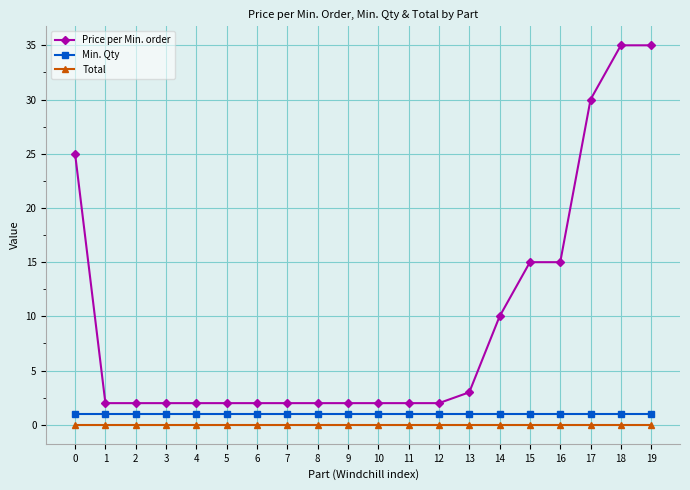

Reading left to right, extract all data points from this chart.

Price per Min. order: 0=25	1=2	2=2	3=2	4=2	5=2	6=2	7=2	8=2	9=2	10=2	11=2	12=2	13=3	14=10	15=15	16=15	17=30	18=35	19=35
Min. Qty: 0=1	1=1	2=1	3=1	4=1	5=1	6=1	7=1	8=1	9=1	10=1	11=1	12=1	13=1	14=1	15=1	16=1	17=1	18=1	19=1
Total: 0=0	1=0	2=0	3=0	4=0	5=0	6=0	7=0	8=0	9=0	10=0	11=0	12=0	13=0	14=0	15=0	16=0	17=0	18=0	19=0